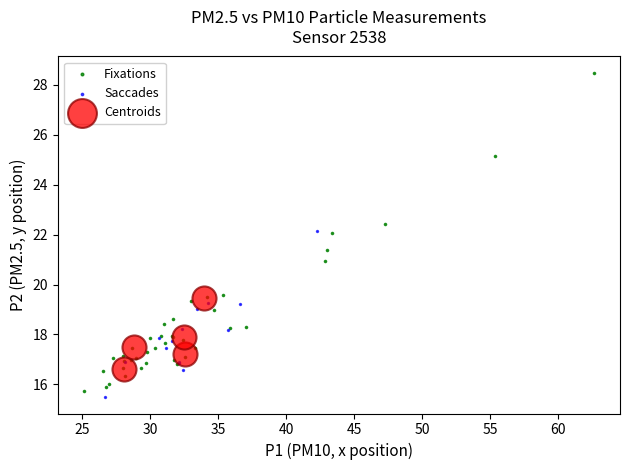

Which series contains the highest Y value?

Fixations